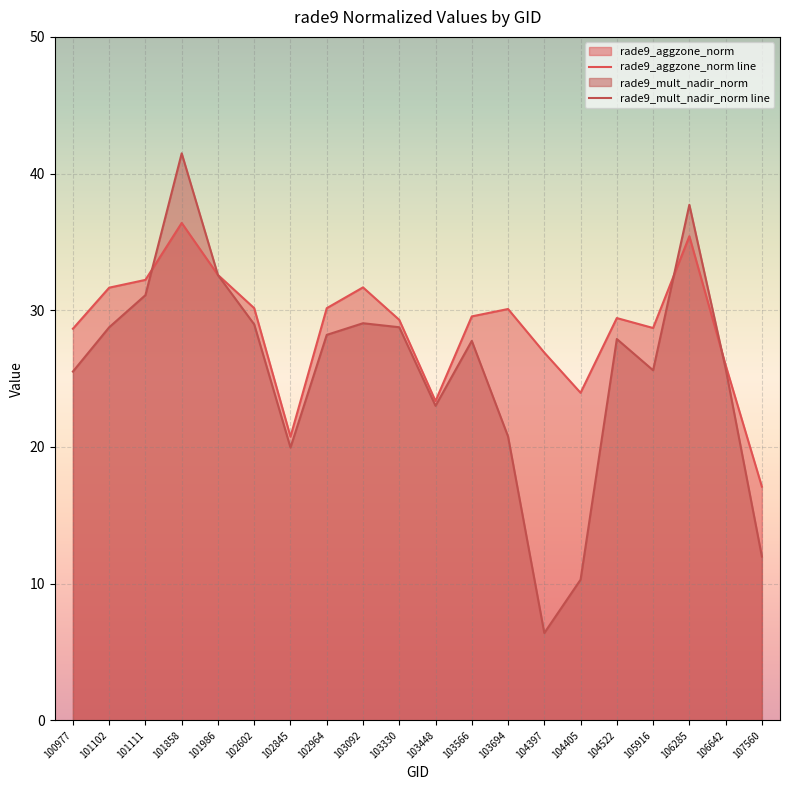

The value of rade9_aggzone_norm line at 104405 is 9.5. True or false?

False